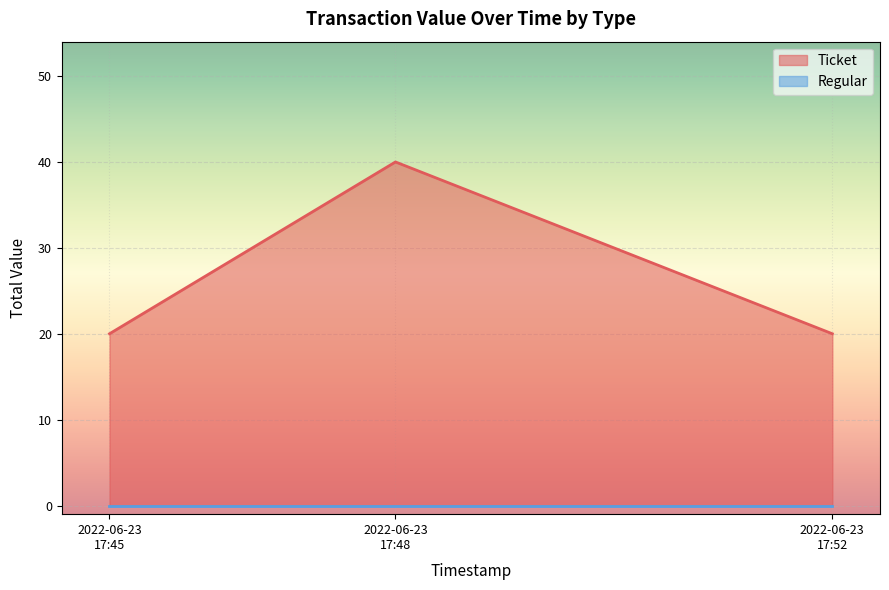

What is the maximum value shown in the chart?

40.0